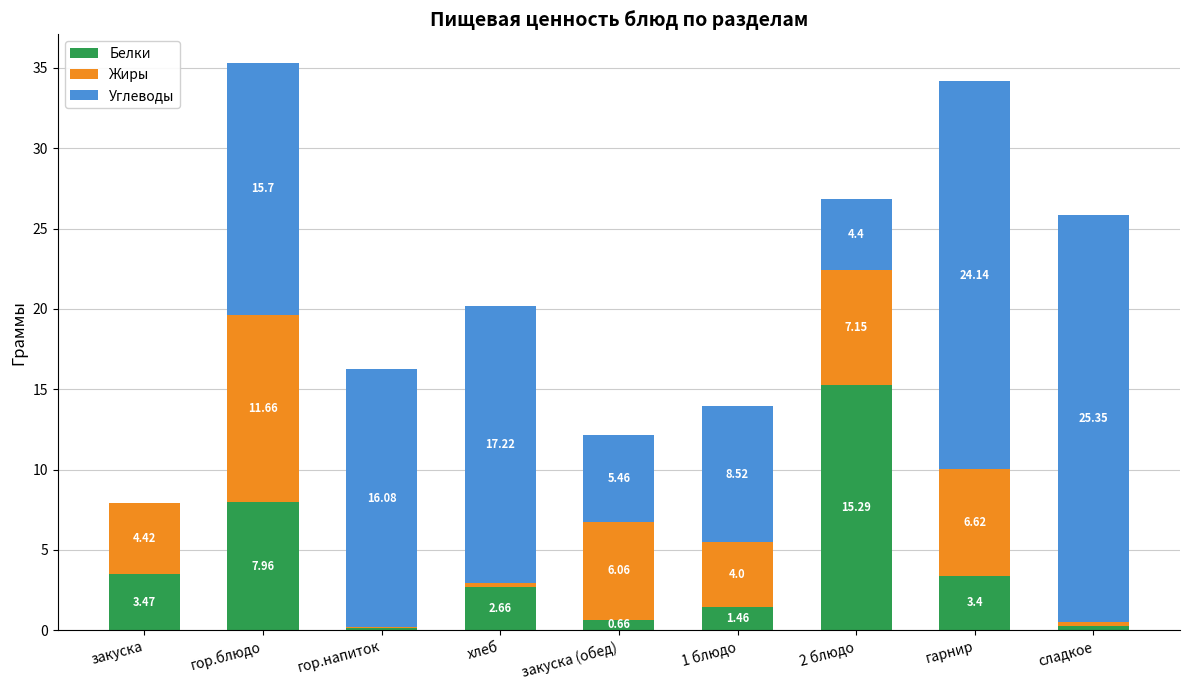

What is the sum of all Белки values?

35.3